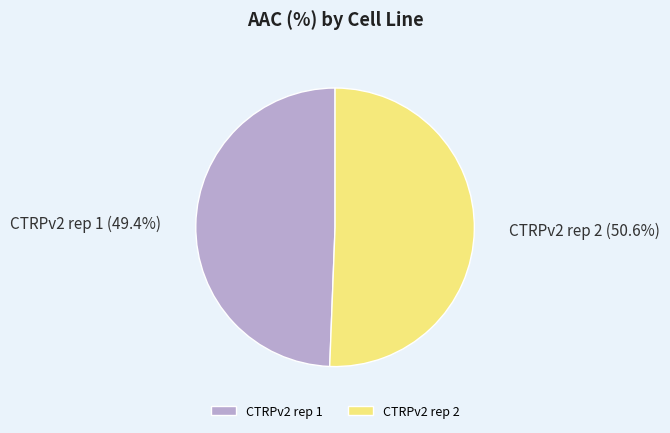

Is it true that CTRPv2 rep 1 is 49% of the pie?

True